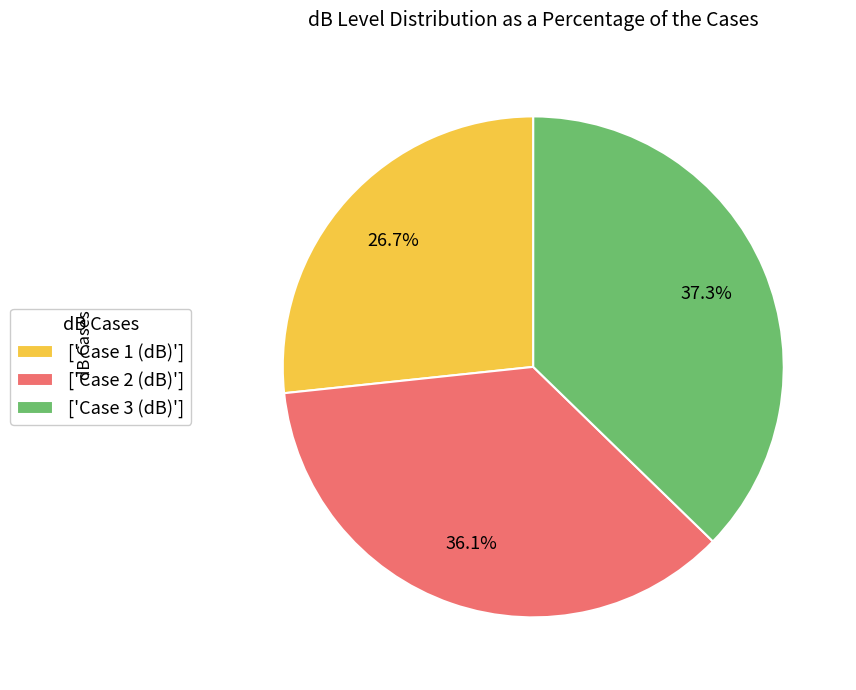

Is ['Case 2 (dB)'] the majority of the pie?

No